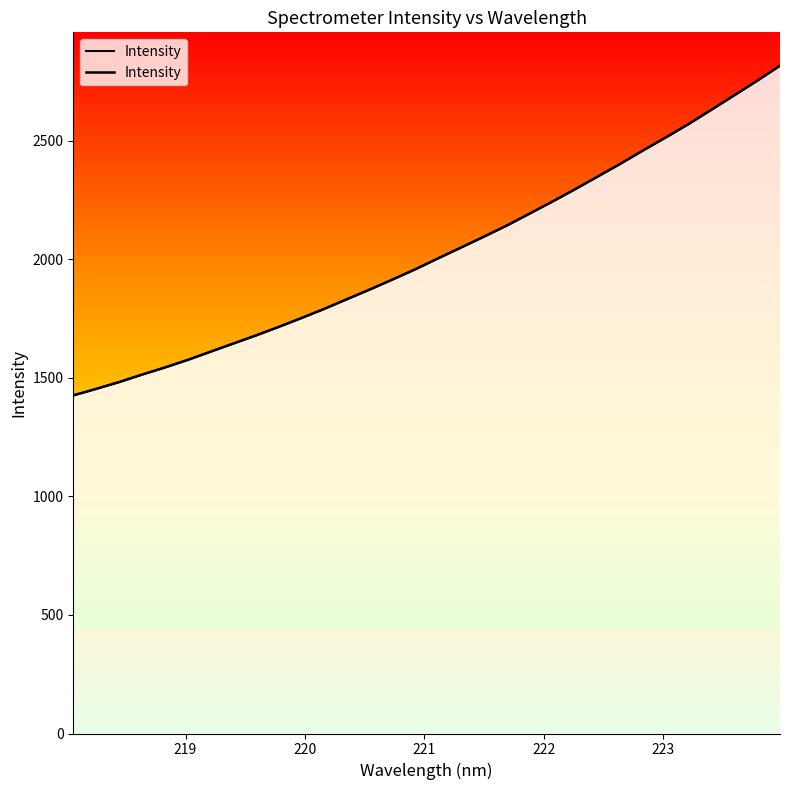

Does the chart display data point markers on the line(s)?

No